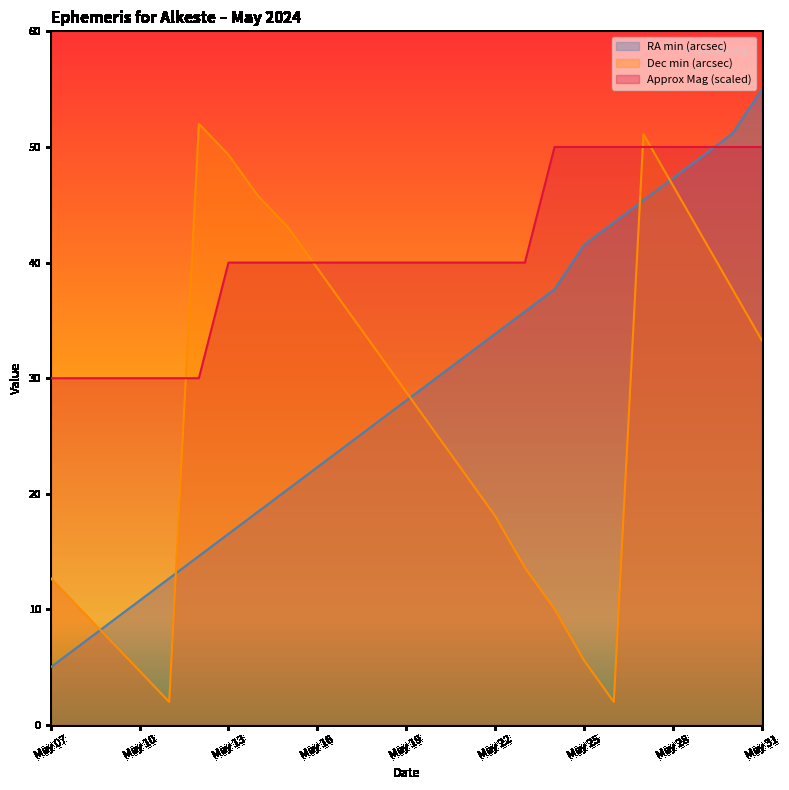

Between May 11 and May 19, which is larger?

May 19